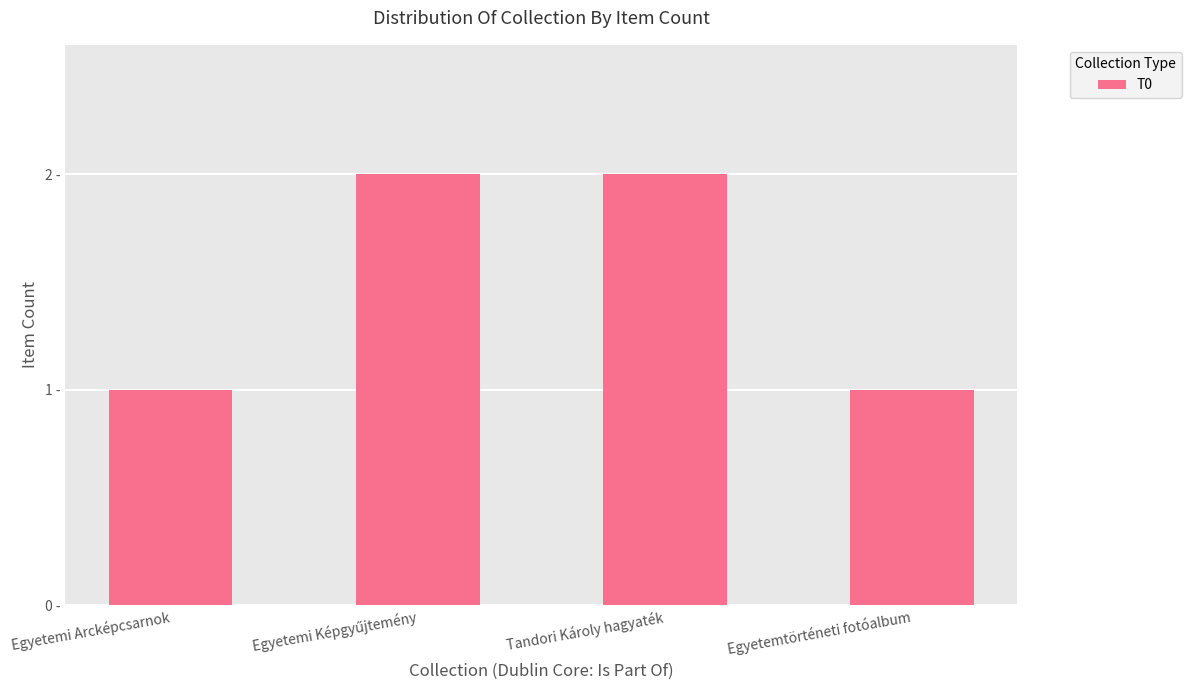

Are the bars horizontal?

No